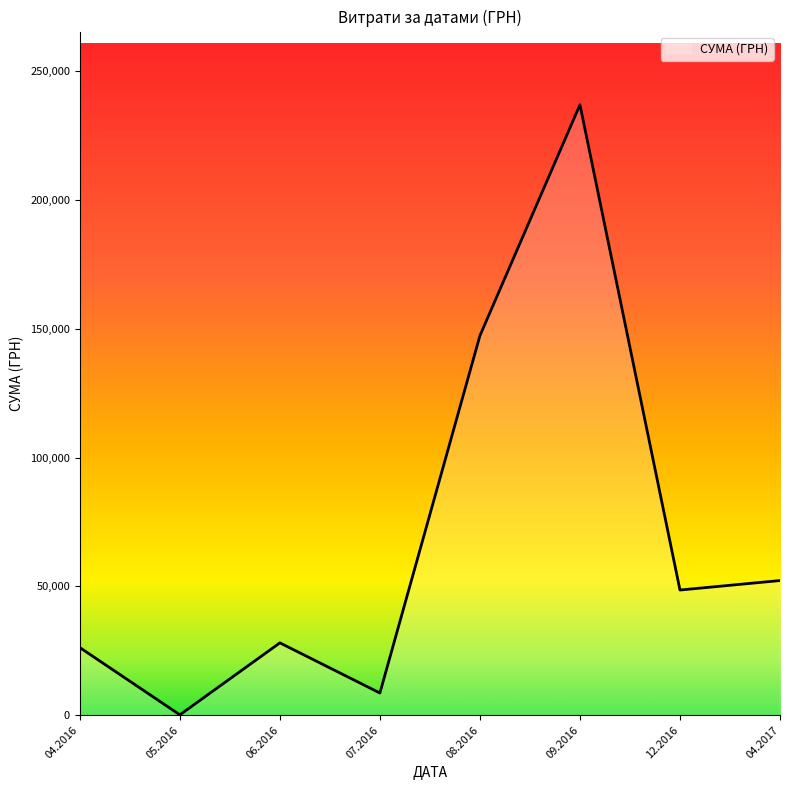

True or false: the data has more than 0 interior local peaks.

True